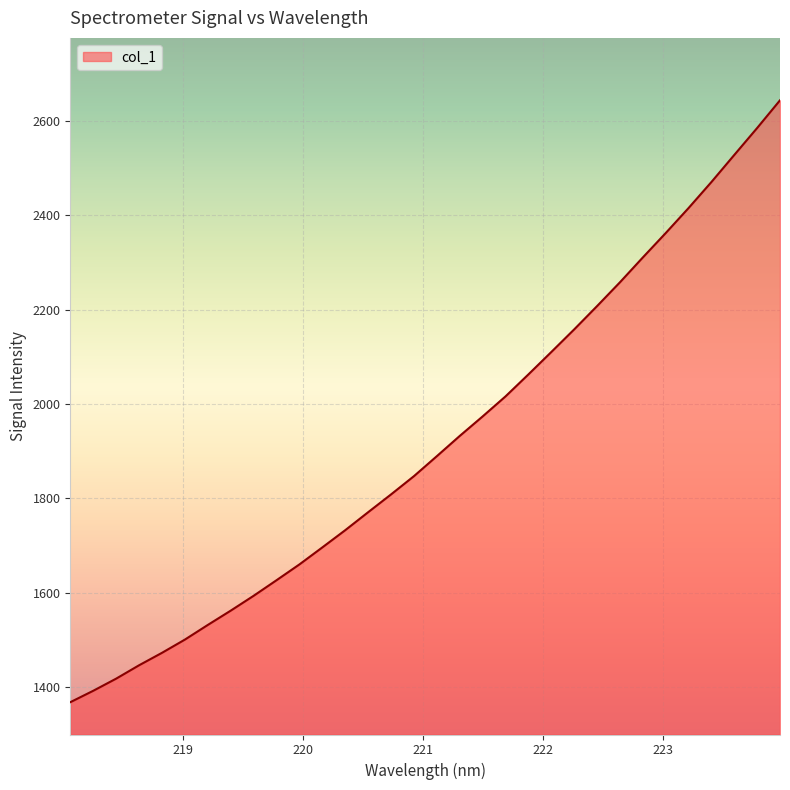

What is the minimum value shown in the chart?

1368.2